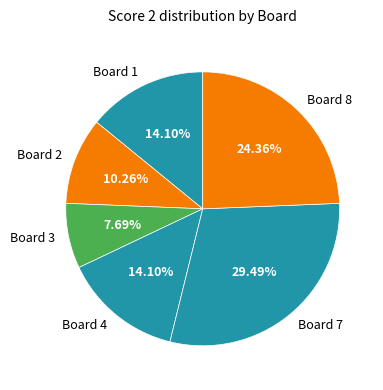

Is there a majority slice in this chart?

No